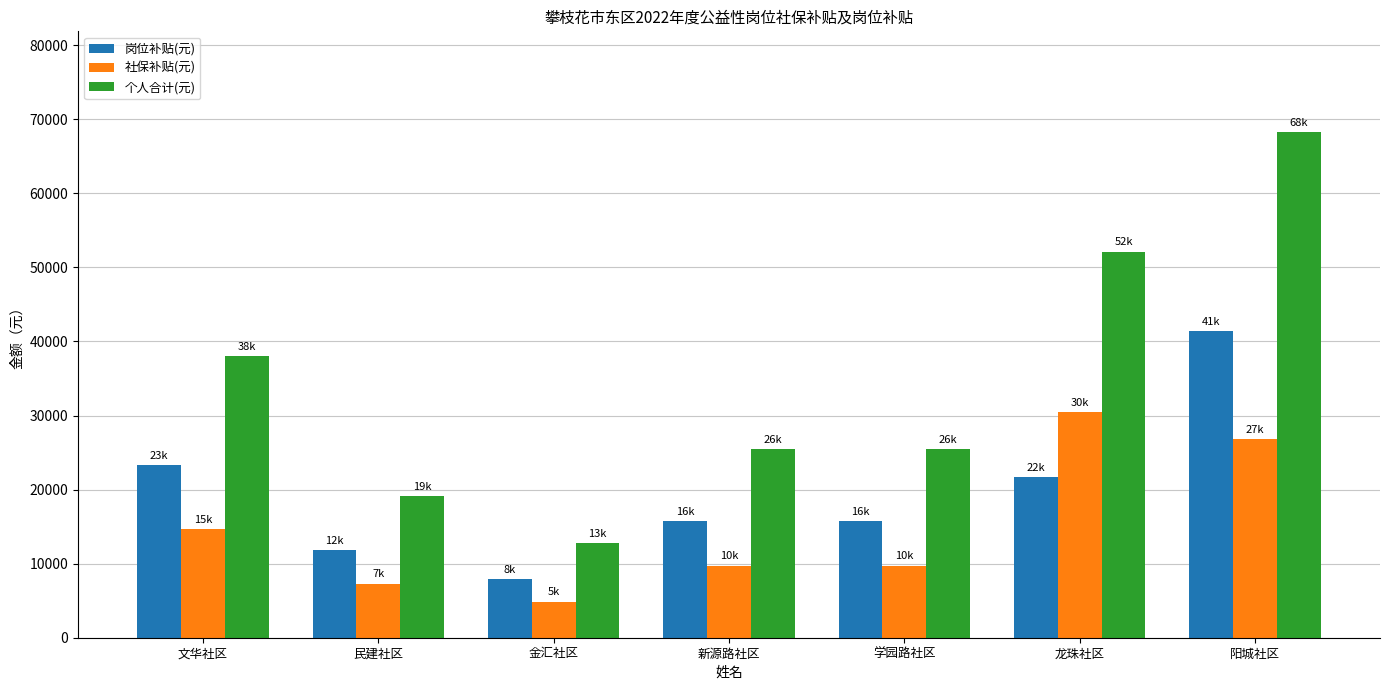

How many bars are there in each group?

3